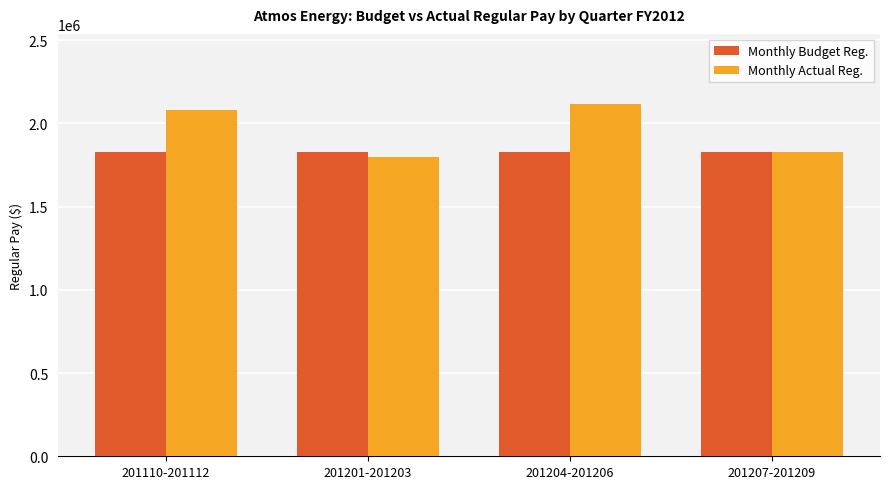

What value does the Monthly Budget Reg. series have at 201207-201209?

1830619.5